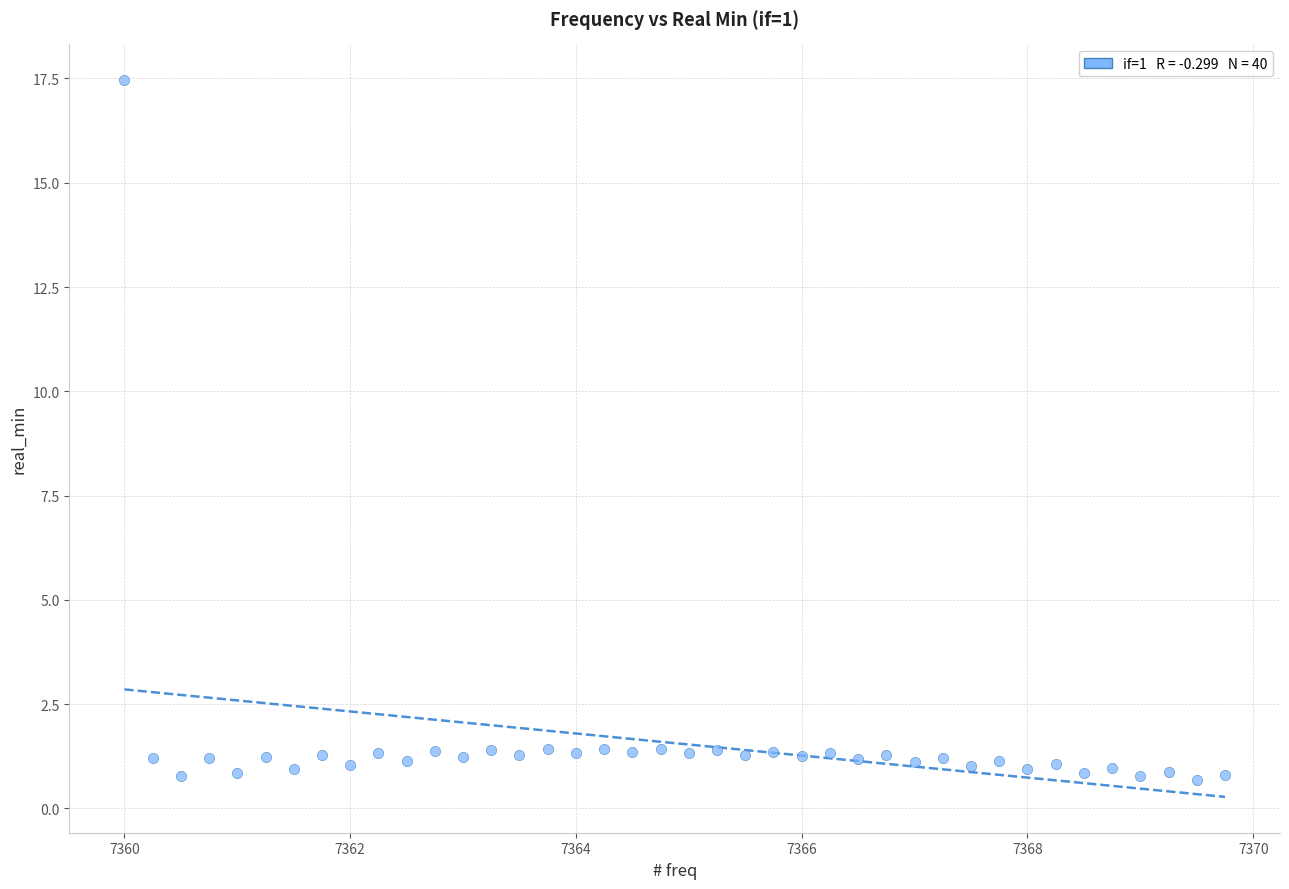

What is the range of X values (max minus min)?

9.8